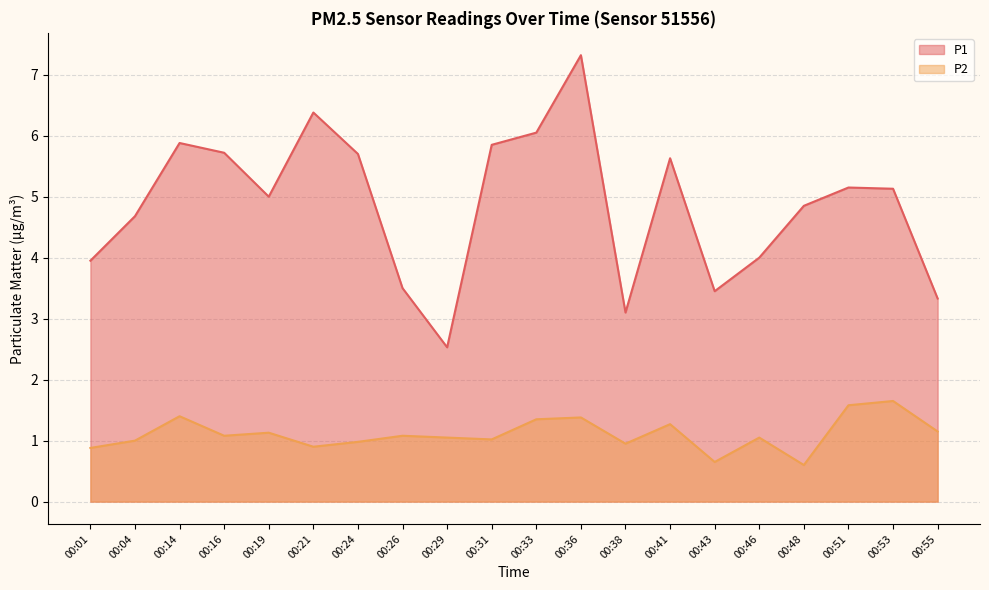

What is the highest value of the P1 series?

7.3